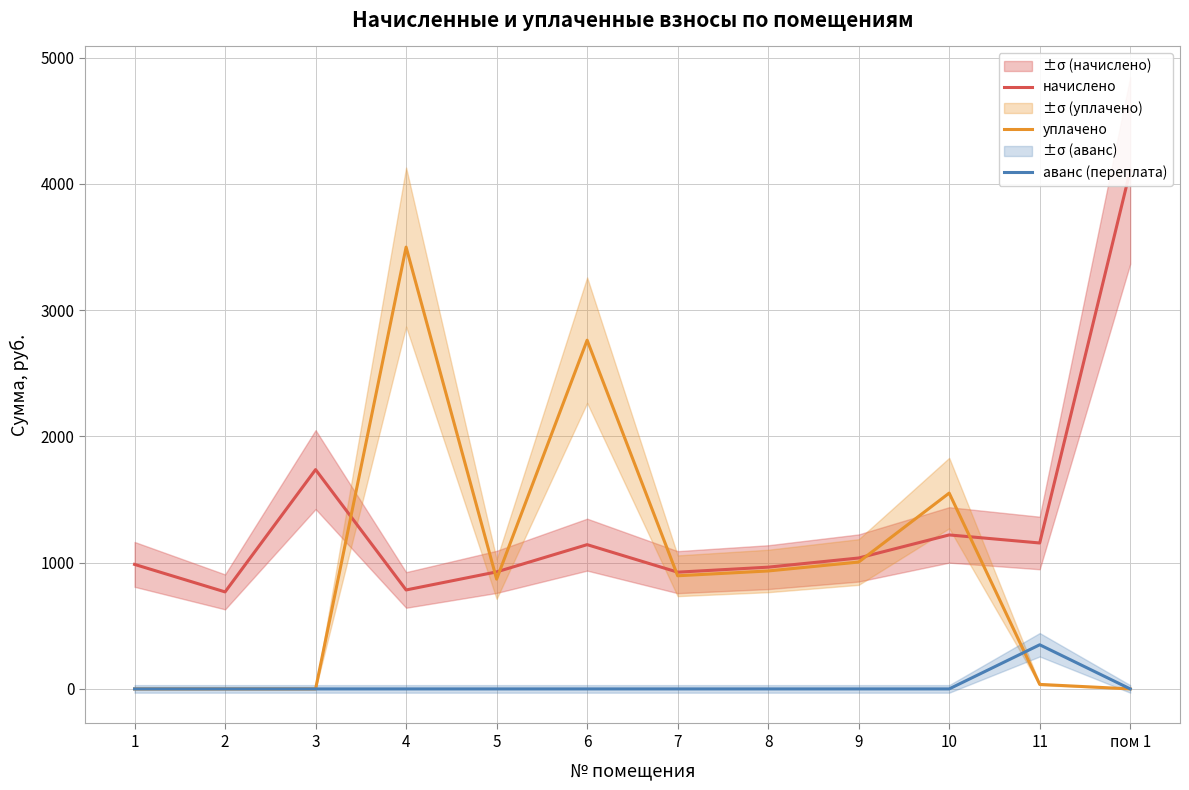

Which series has the largest range (max minus min)?

уплачено